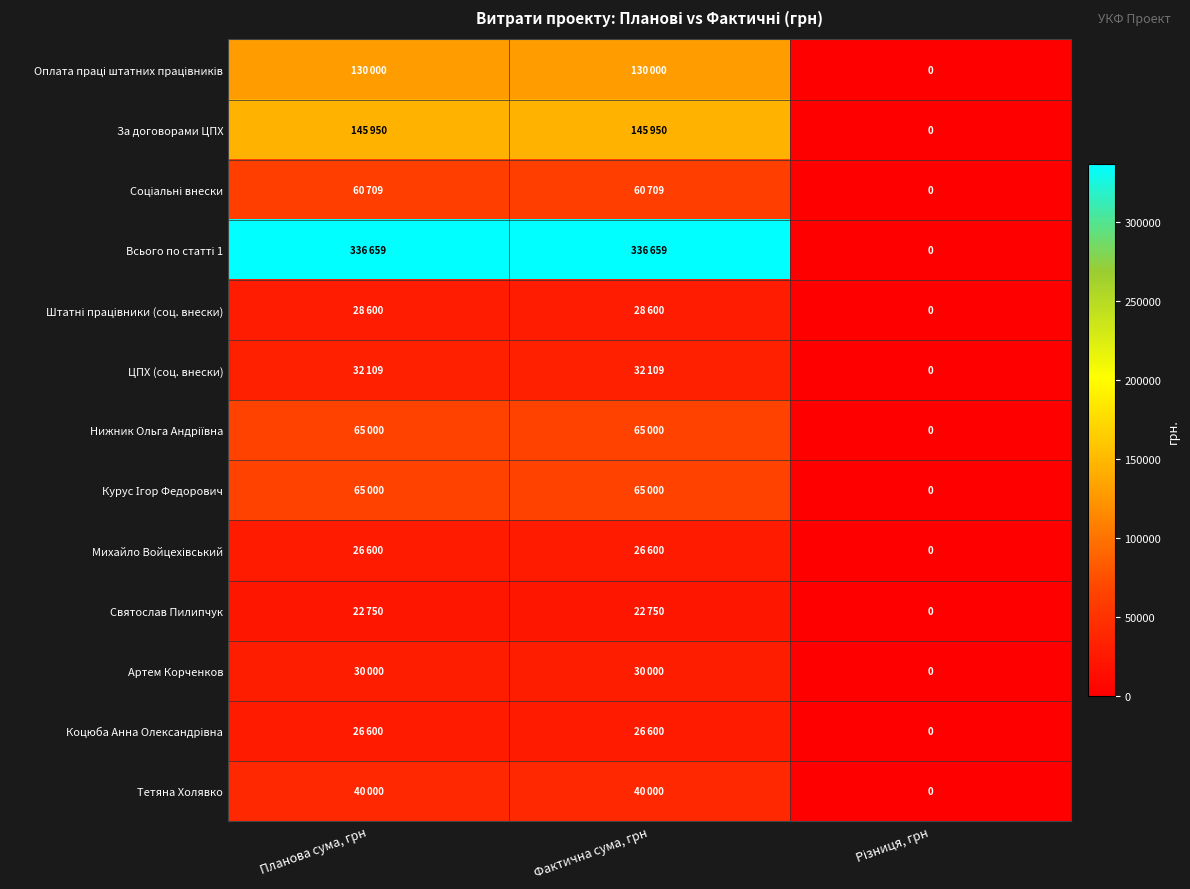

Rank the categories by Курус Ігор Федорович value from highest to lowest.

Планова сума, грн, Фактична сума, грн, Різниця, грн